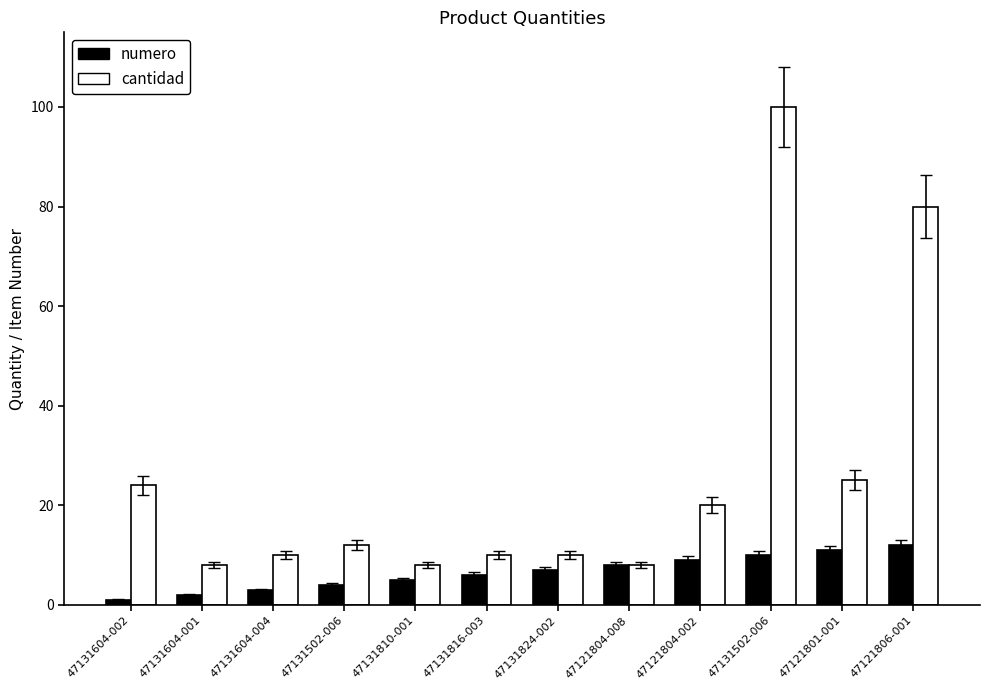

How many groups of bars are there?

12